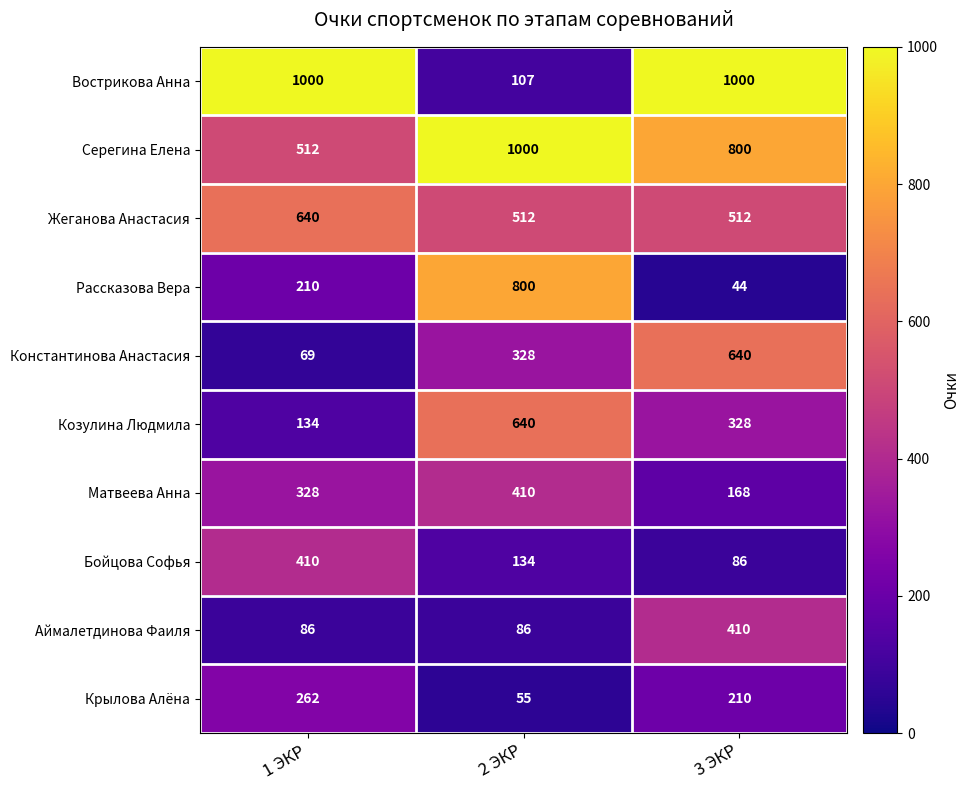

Rank the series at 2 ЭКР from lowest to highest value.

Крылова Алёна, Аймалетдинова Фаиля, Вострикова Анна, Бойцова Софья, Константинова Анастасия, Матвеева Анна, Жеганова Анастасия, Козулина Людмила, Рассказова Вера, Серегина Елена